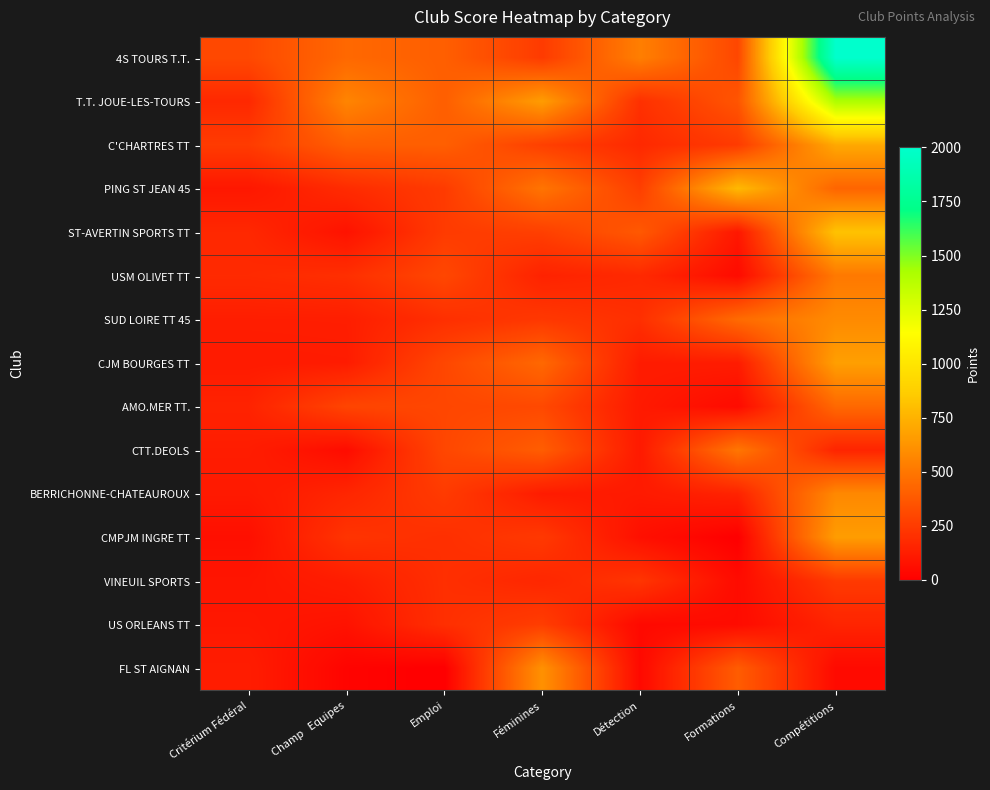

Between Champ   Equipes and Féminines, which is larger?

Champ   Equipes